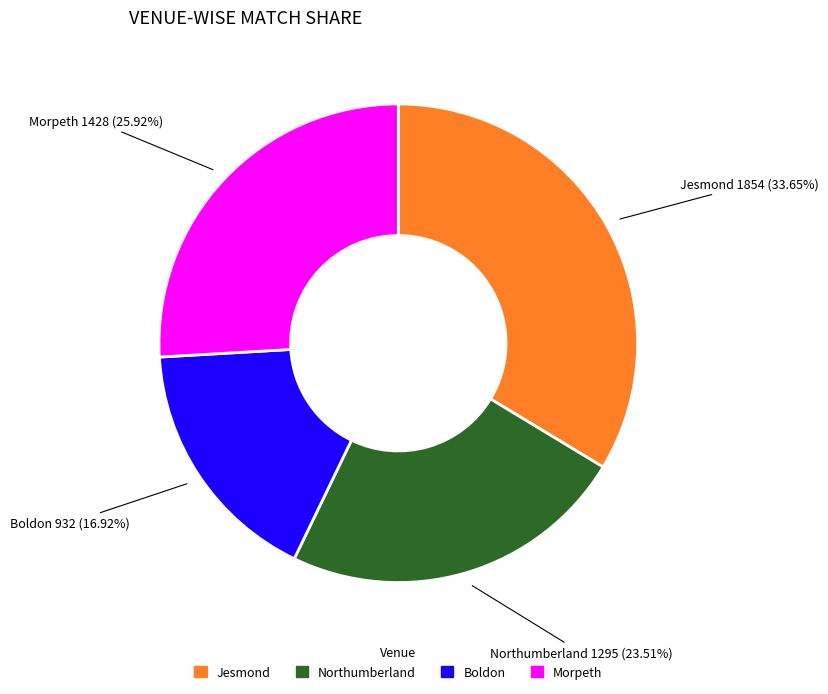

Does any single category account for the majority?

No